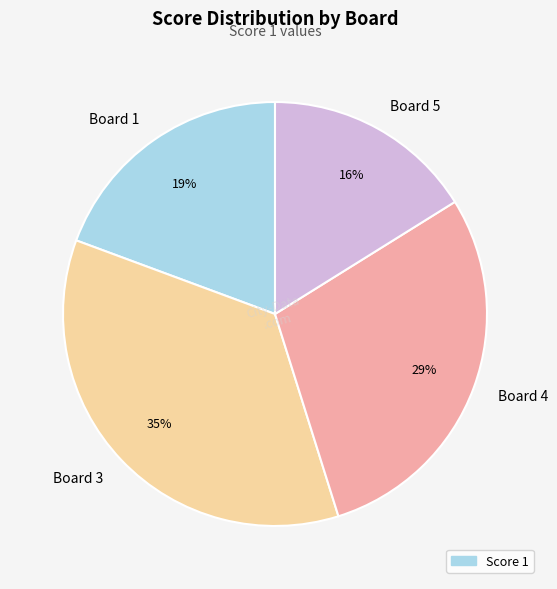

Count the number of slices in the pie.

4